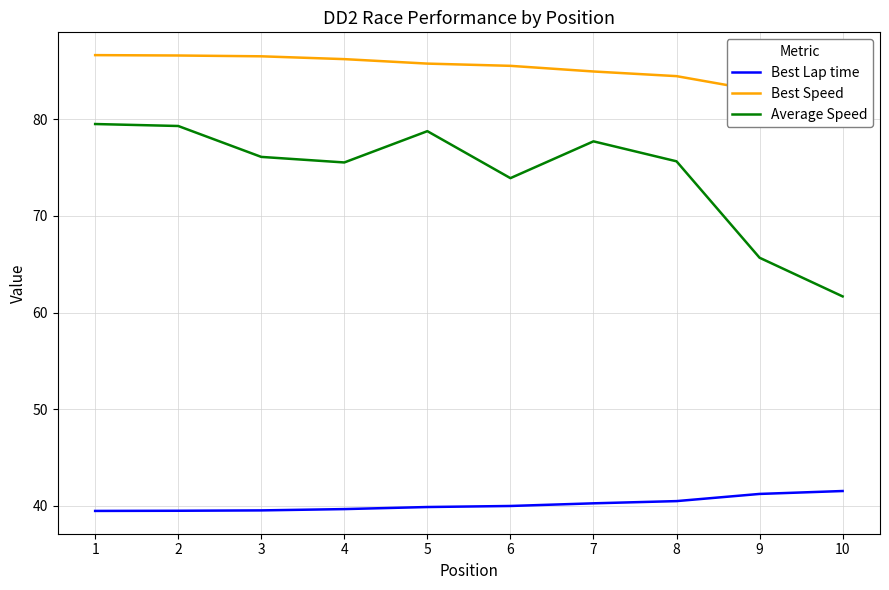

The Average Speed series shows 23.2 at 5. True or false?

False